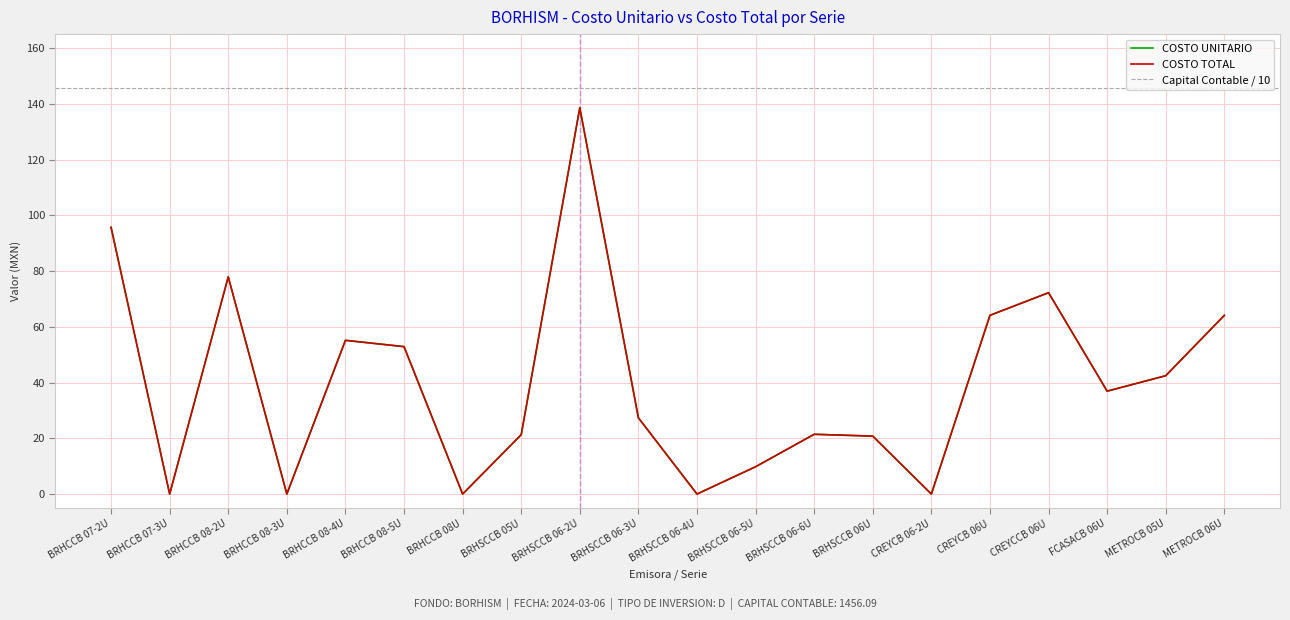

What is the total value across all series at METROCB 06U?

128.2